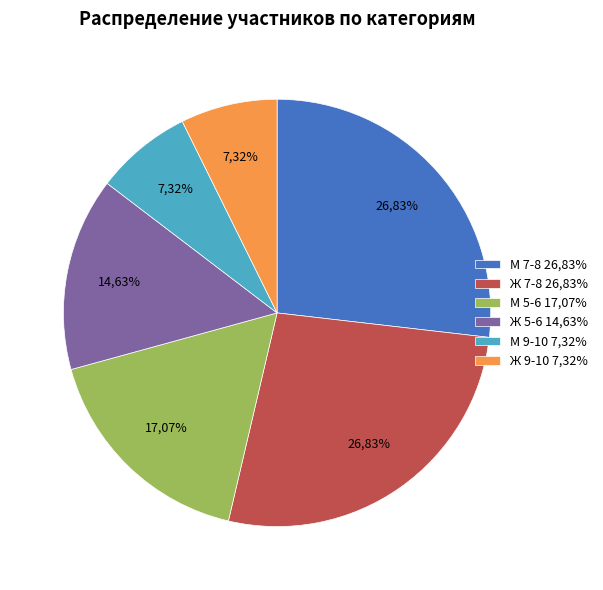

Does any single category account for the majority?

No